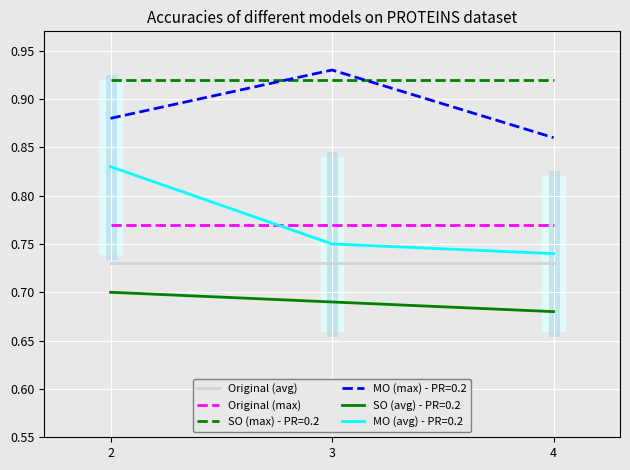

True or false: Original (max) has a value of 1.4 at 3.

False